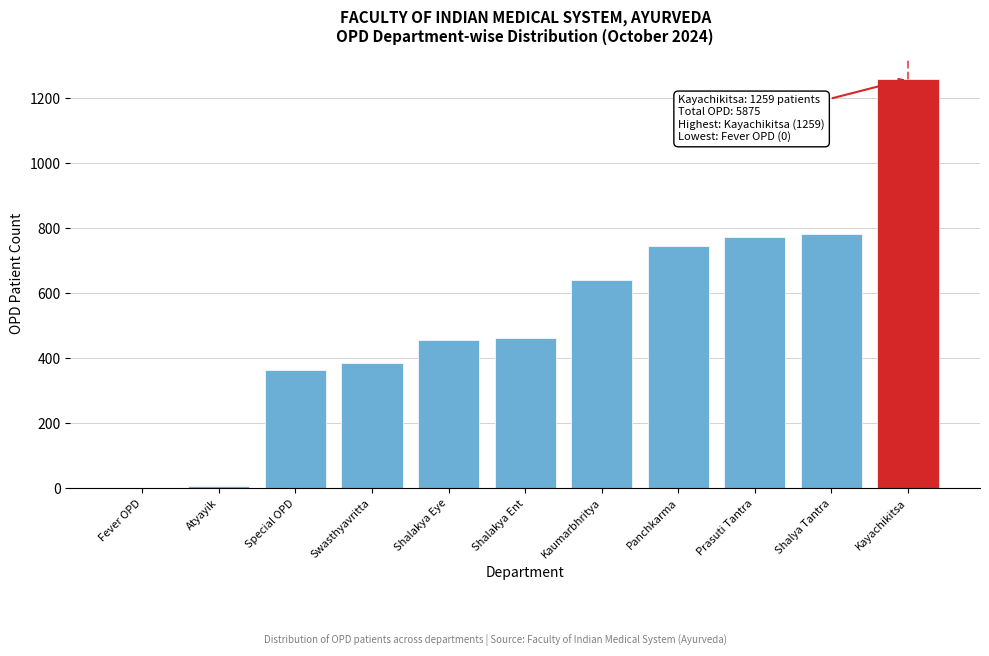

What value does the data have at Prasuti Tantra?

774